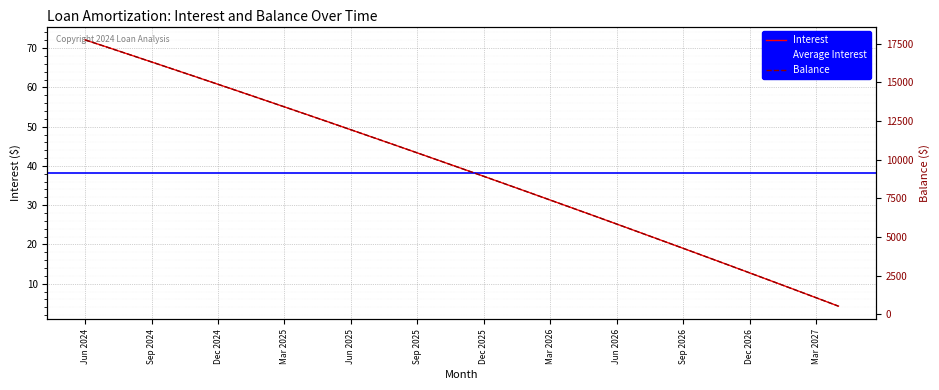

What is the maximum value for Balance?

17749.0